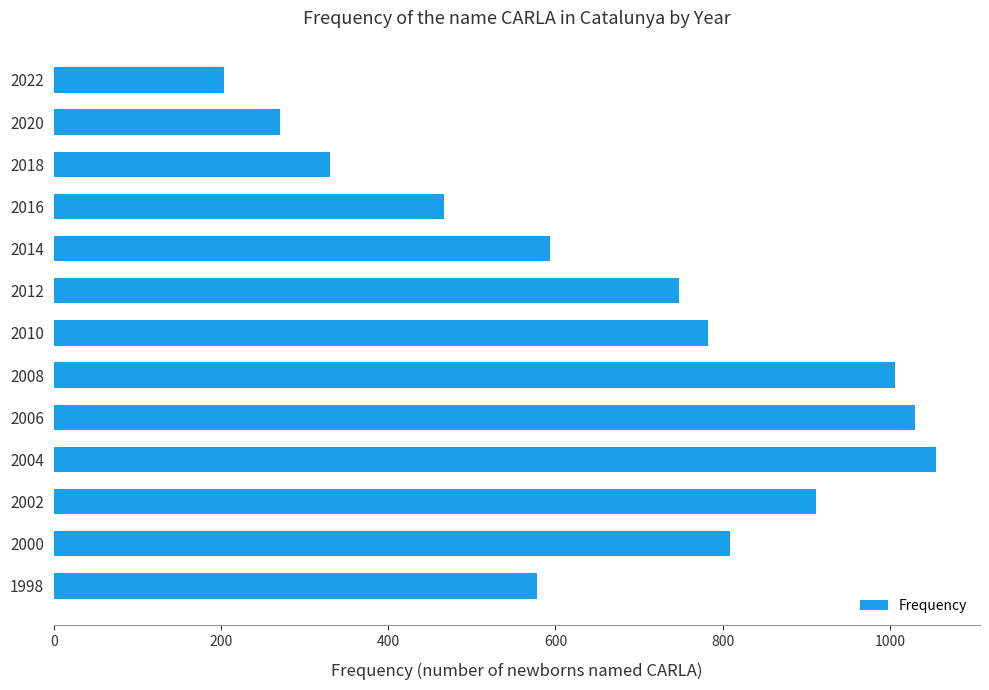

How many data points does each series have?

13